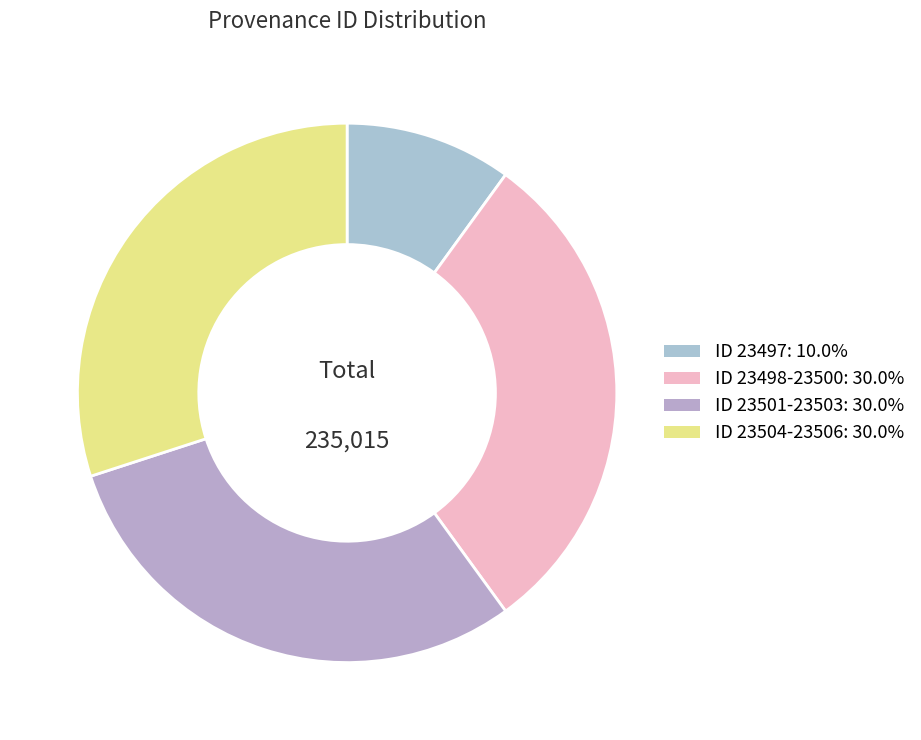

Which category has the smallest portion of the pie?

Reading (23497)